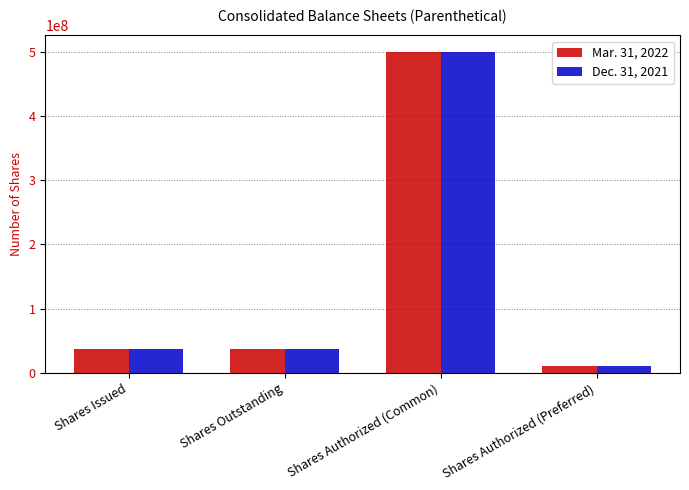

What is the sum of the Dec. 31, 2021 values at Shares Outstanding and Shares Authorized (Common)?

537424101